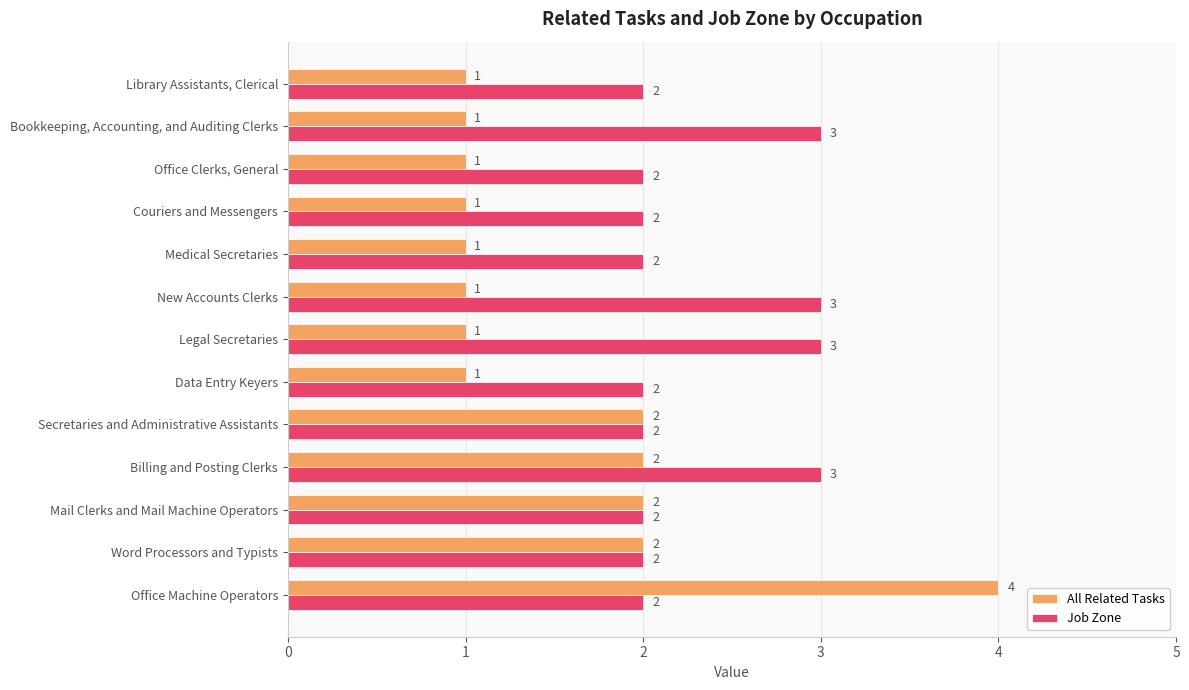

What is the total value across all series at Library Assistants, Clerical?

3